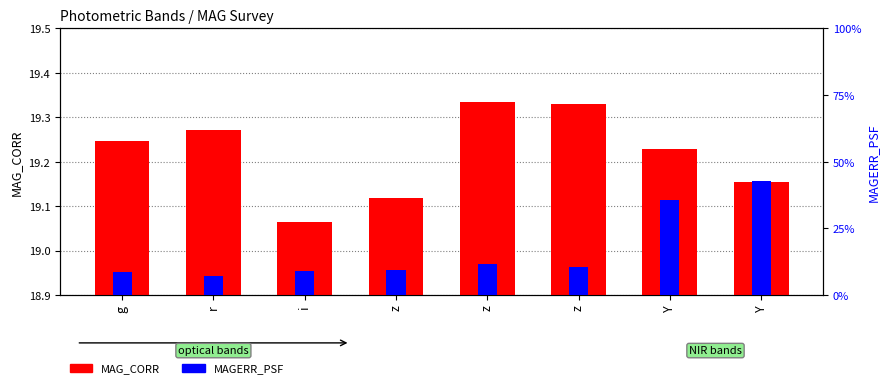

Reading right to left, transcribe all the data shown in this chart.

MAG_CORR: Y=19.2	Y=19.2	z=19.3	z=19.3	z=19.1	i=19.1	r=19.3	g=19.2
MAGERR_PSF: Y=0.0	Y=0.0	z=0.0	z=0.0	z=0.0	i=0.0	r=0.0	g=0.0